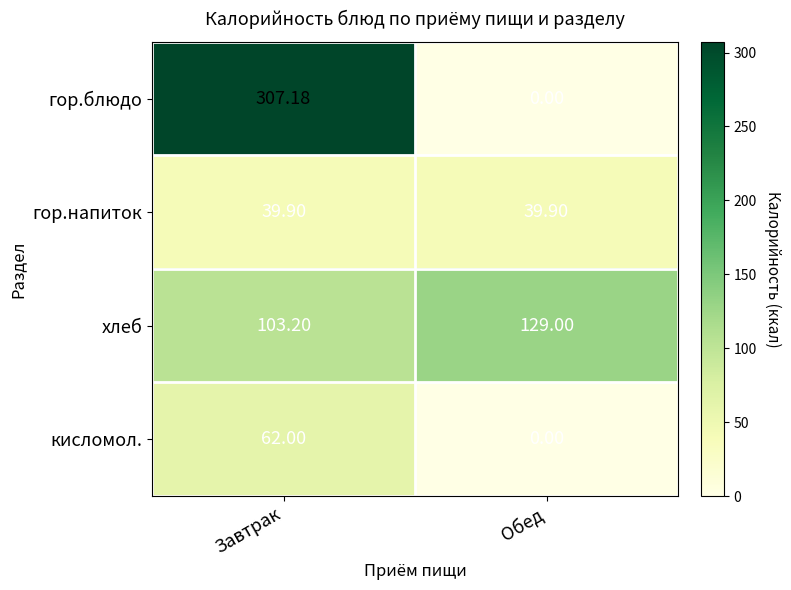

Which series changed the most between Завтрак and Обед?

гор.блюдо